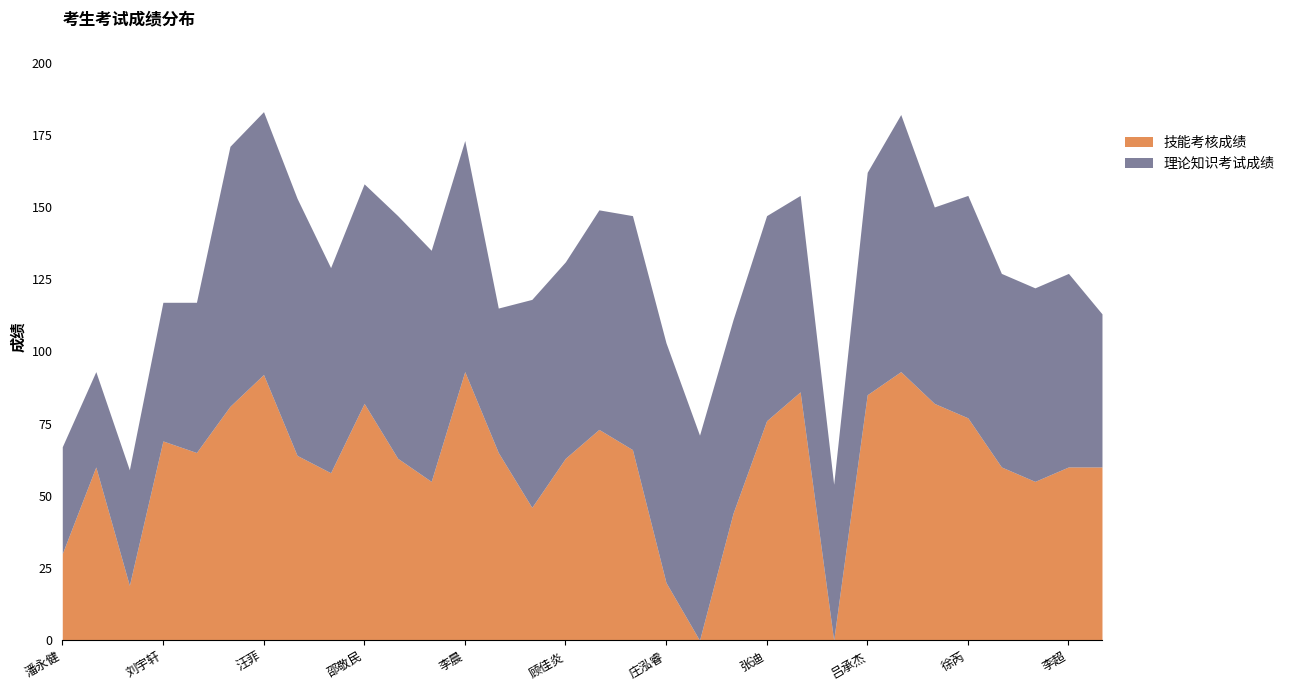

Does the chart display data point markers on the line(s)?

No